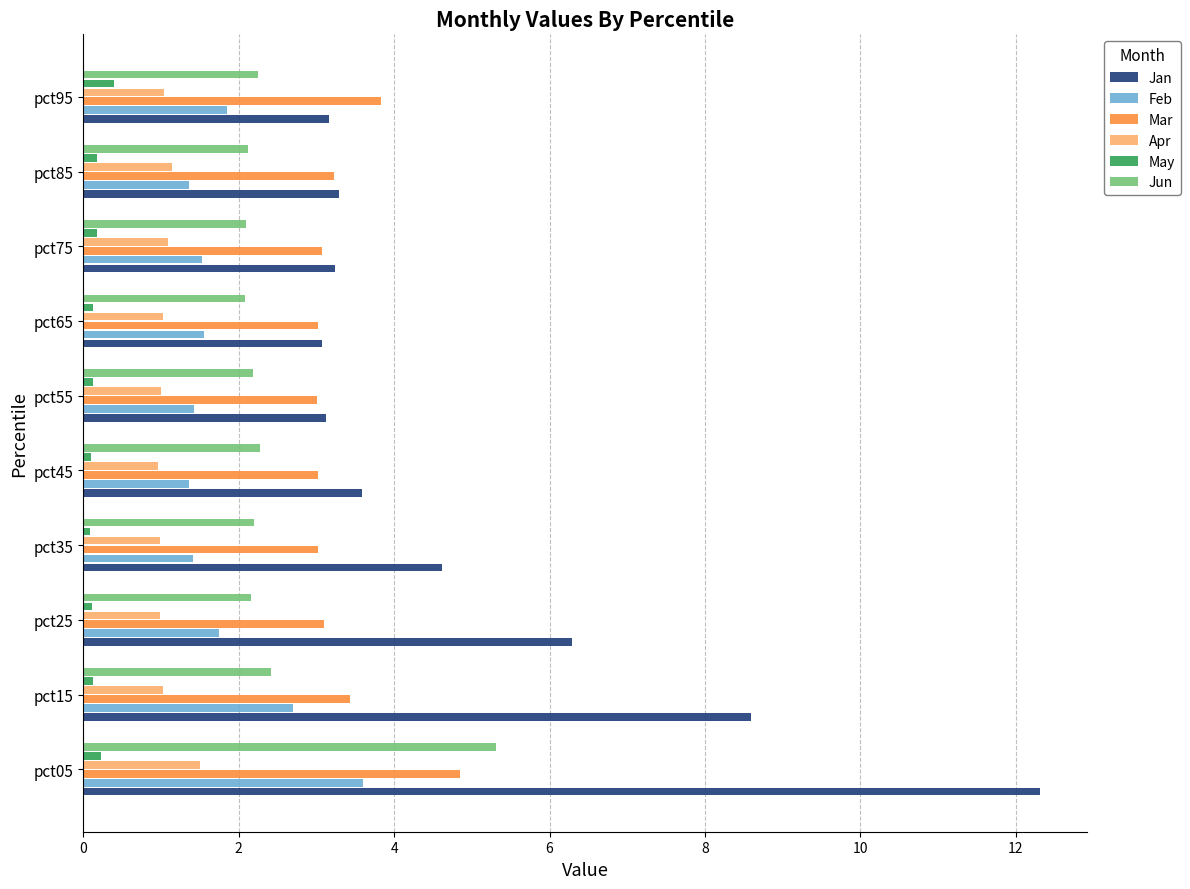

At which category is the sum across all series the highest?

pct05